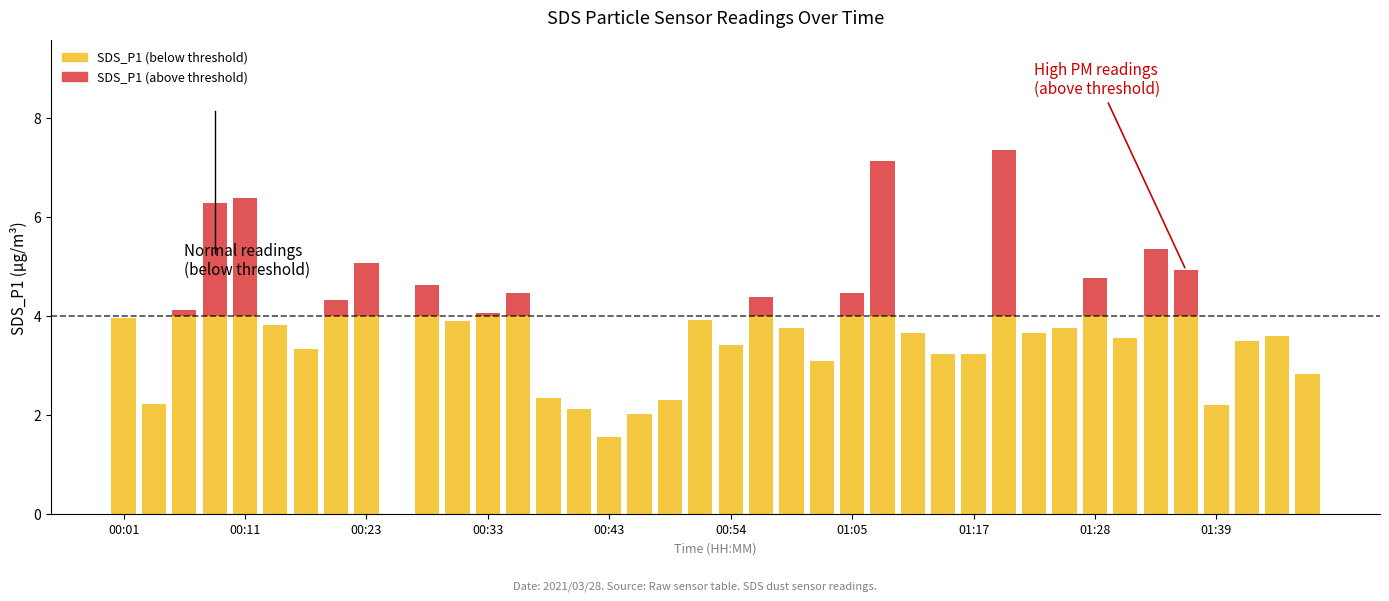

Does the chart contain stacked bars?

Yes